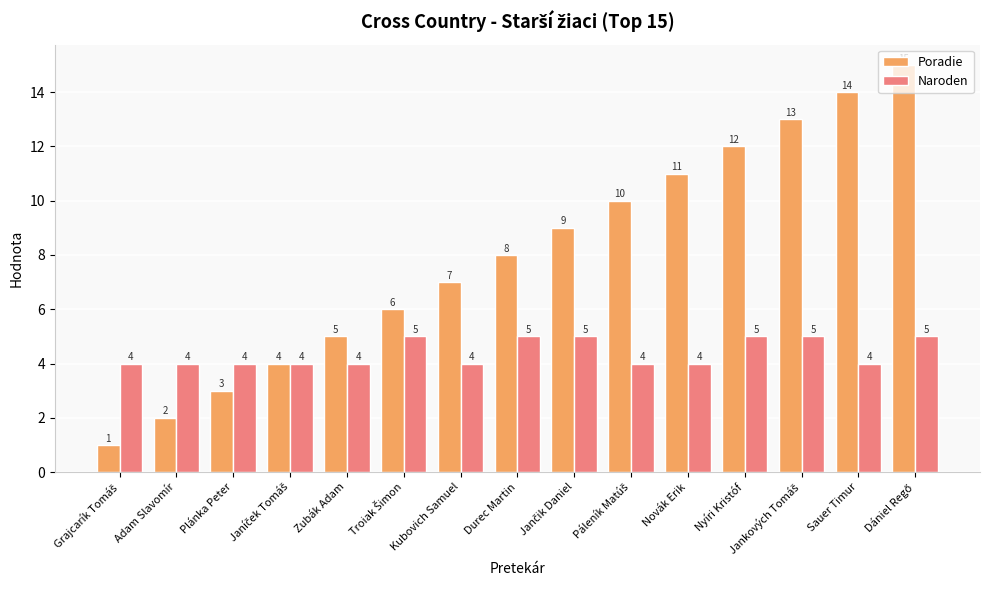

Which series has the widest spread of values?

Poradie